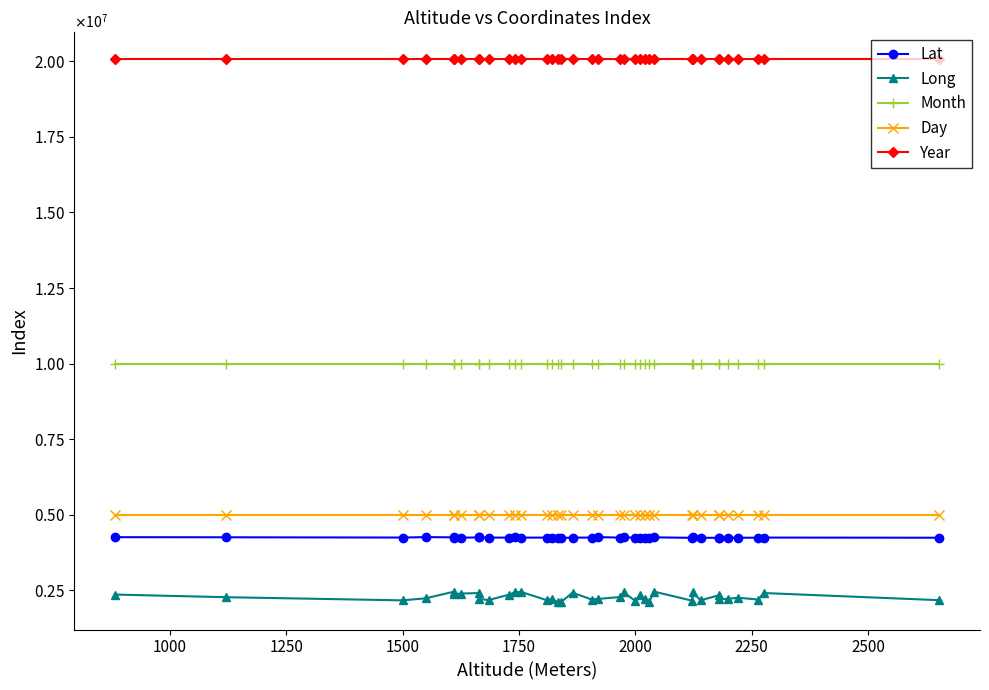

True or false: Lat and Day cross at least once.

False